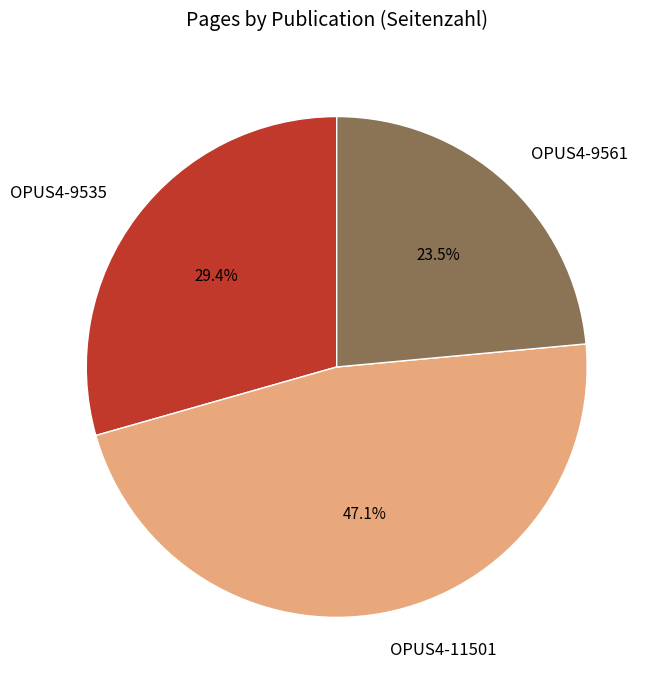

What percentage is the OPUS4-11501 slice, to the nearest percent?

47%